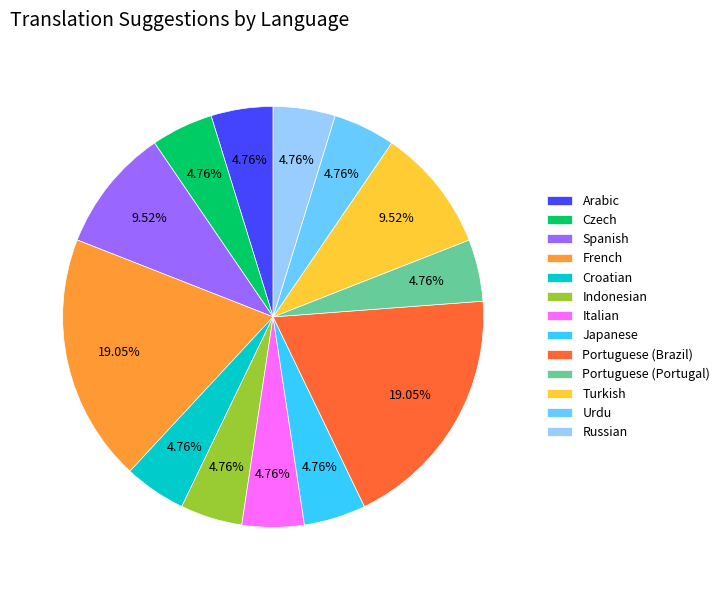

Do French and Japanese together represent more than half of the pie?

No